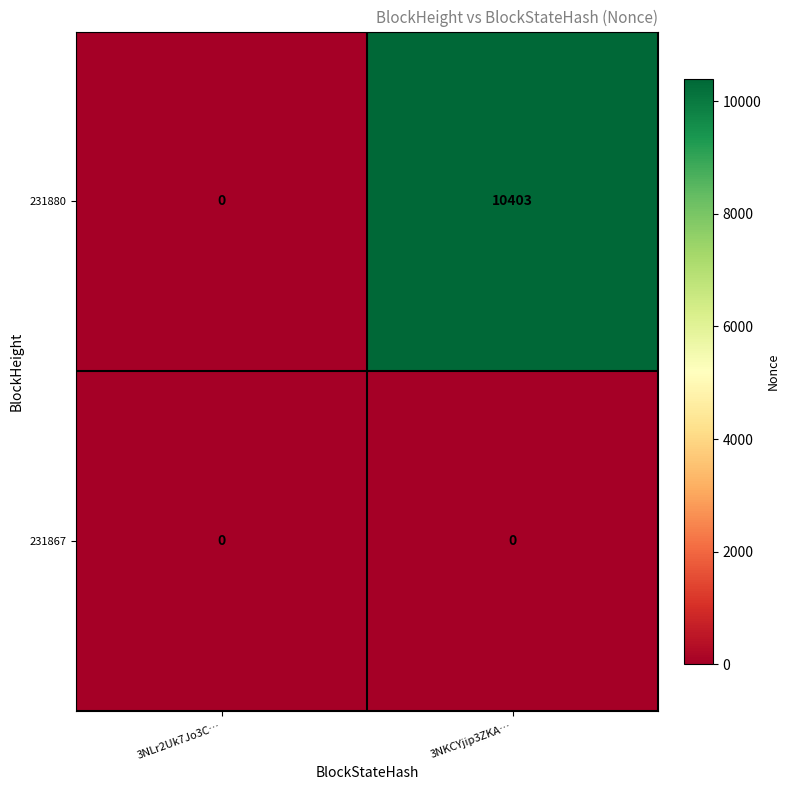

True or false: 231880 has a value of 10403 at 3NKCYjip3ZKA….

True